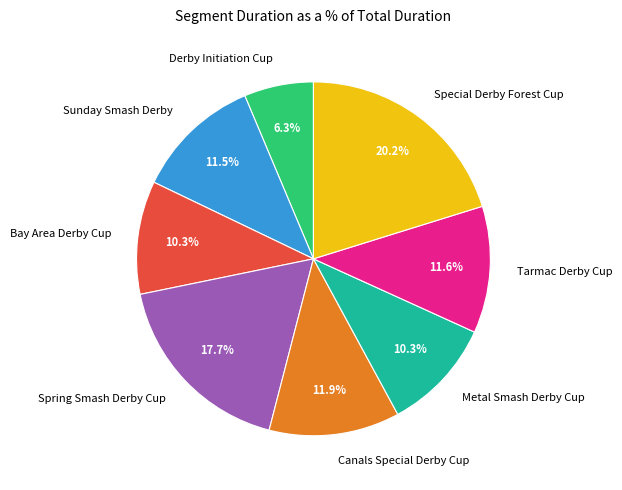

What percentage do Tarmac Derby Cup and Bay Area Derby Cup together represent?

21.9%